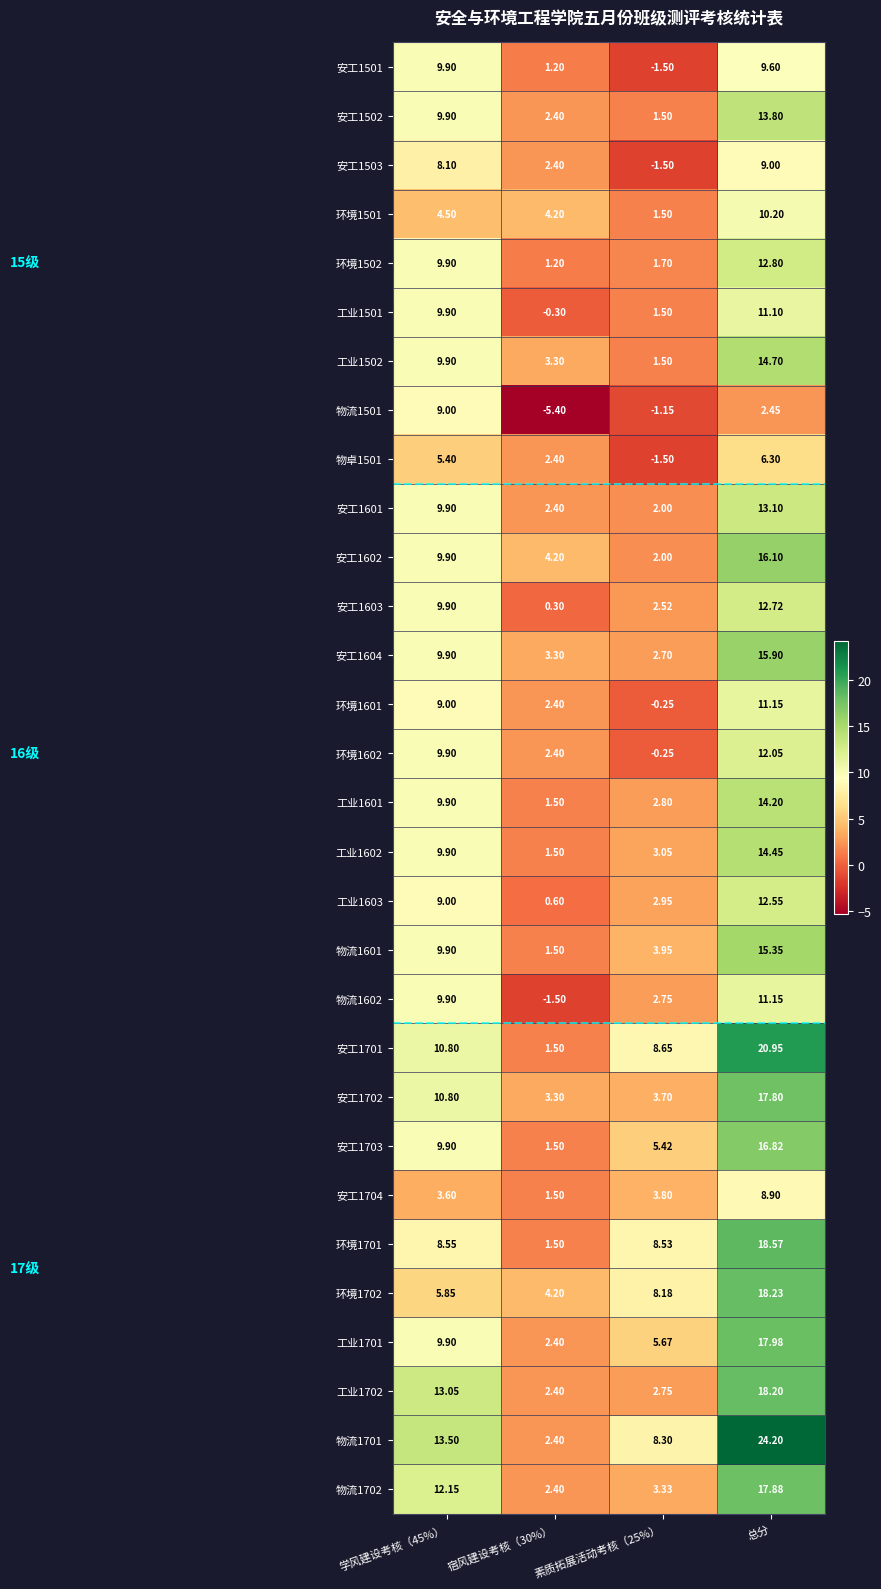

What is the total value across all series at 宿风建设考核（30%）?

53.1